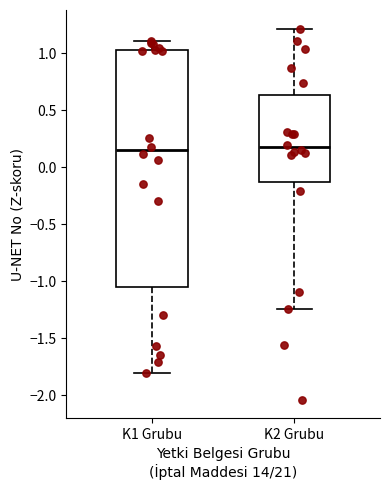

Reading left to right, read every box against the y-axis: the position of its median line, the range the box covers, and the ends of its whiskers. The values are not printed on the chart, so give them approximately, as read against the axis.

K1 Grubu: median 0.15, box -1.05 to 1.05, whiskers -1.80 to 1.10
K2 Grubu: median 0.20, box -0.15 to 0.65, whiskers -1.25 to 1.20